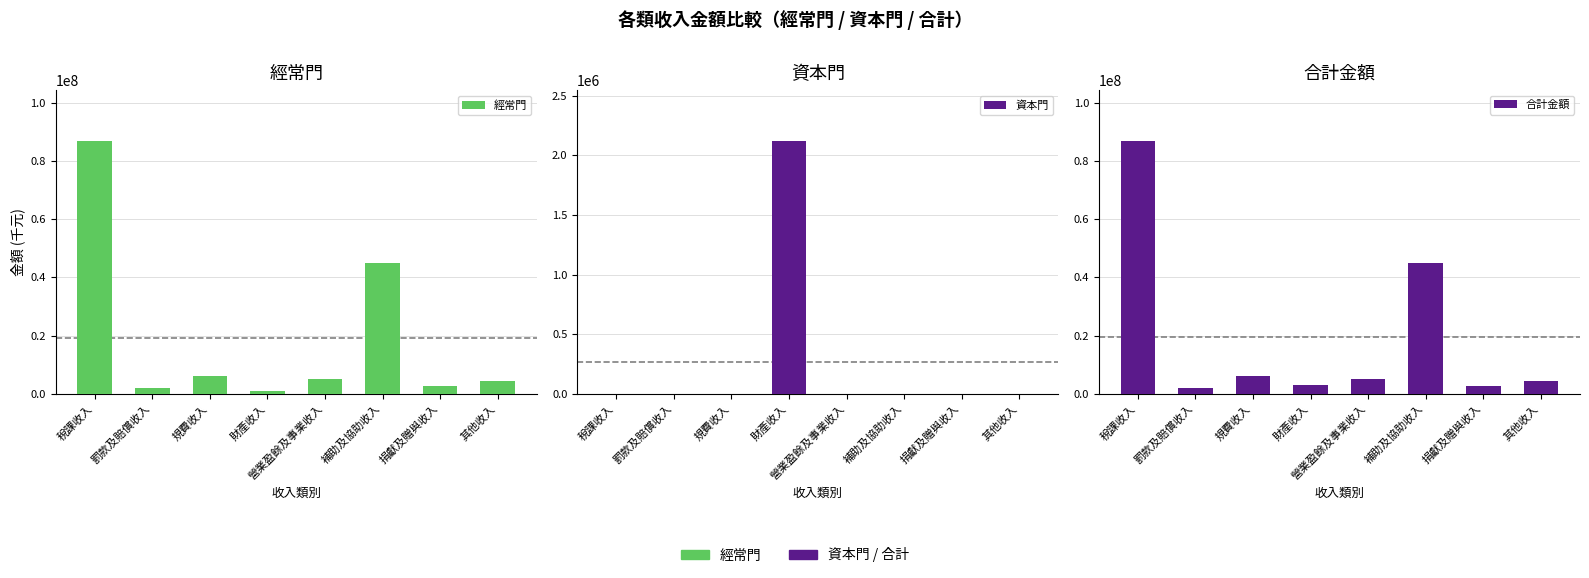

Which has a higher value, 補助及協助收入 or 其他收入?

補助及協助收入